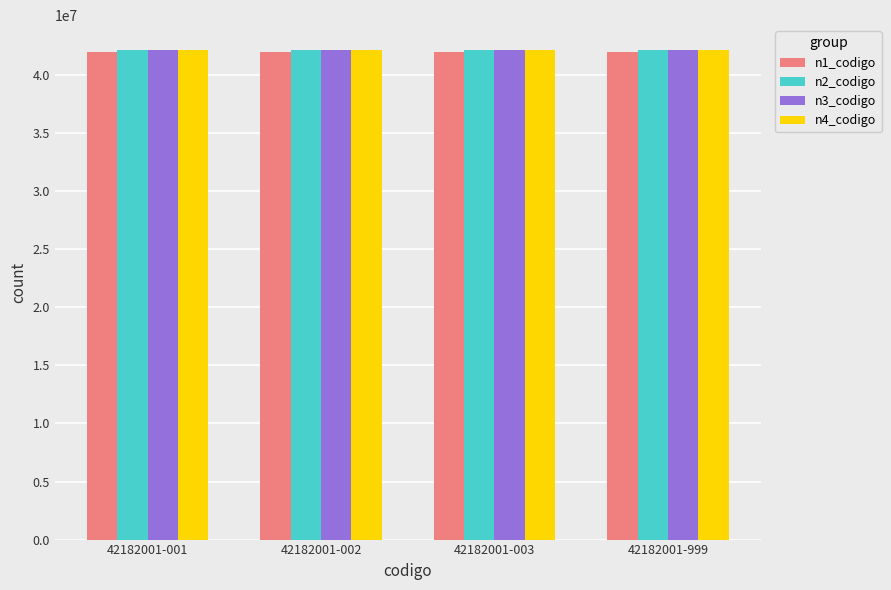

What is the highest value of the n2_codigo series?

42180000